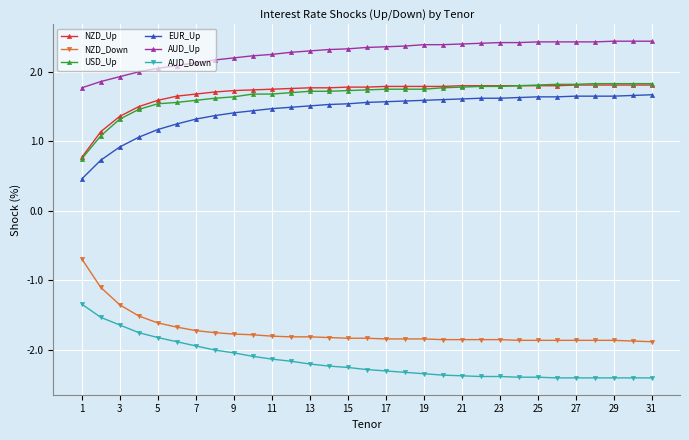

Is this an area chart (filled region under the line)?

No